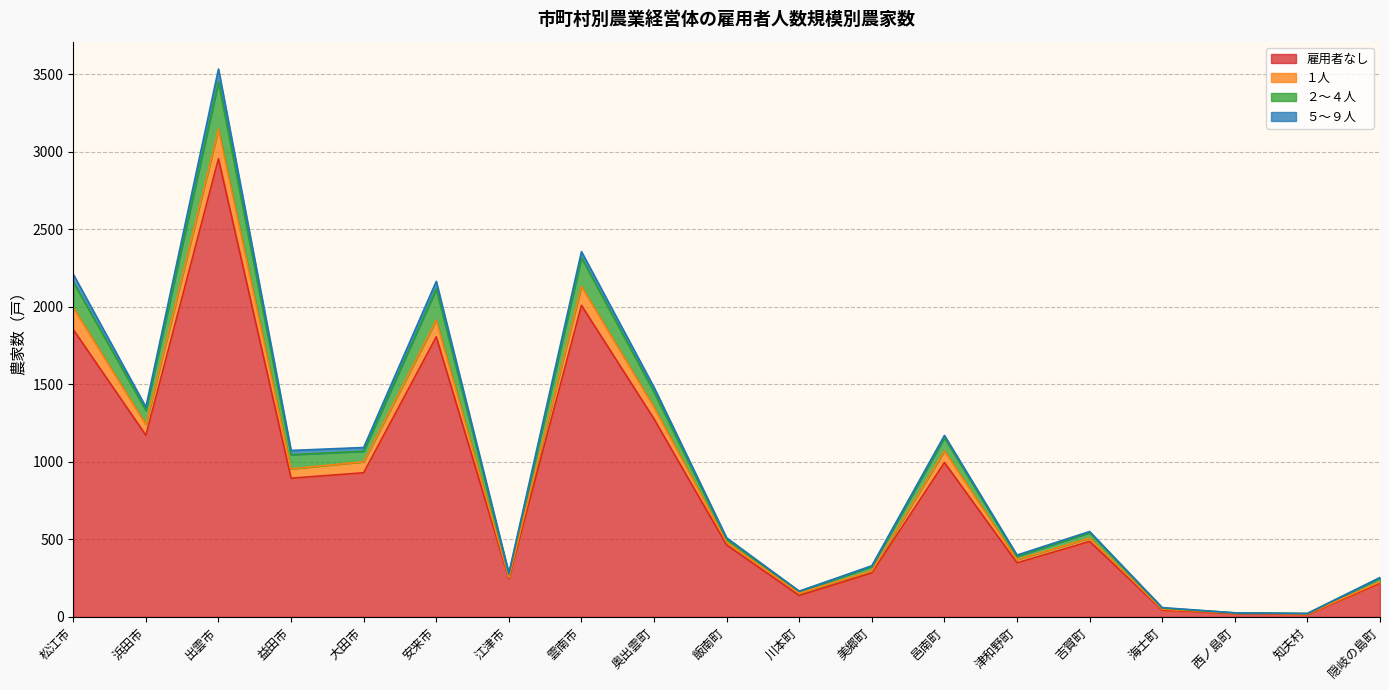

What are all the series names shown in the legend?

雇用者なし, １人, ２～４人, ５～９人